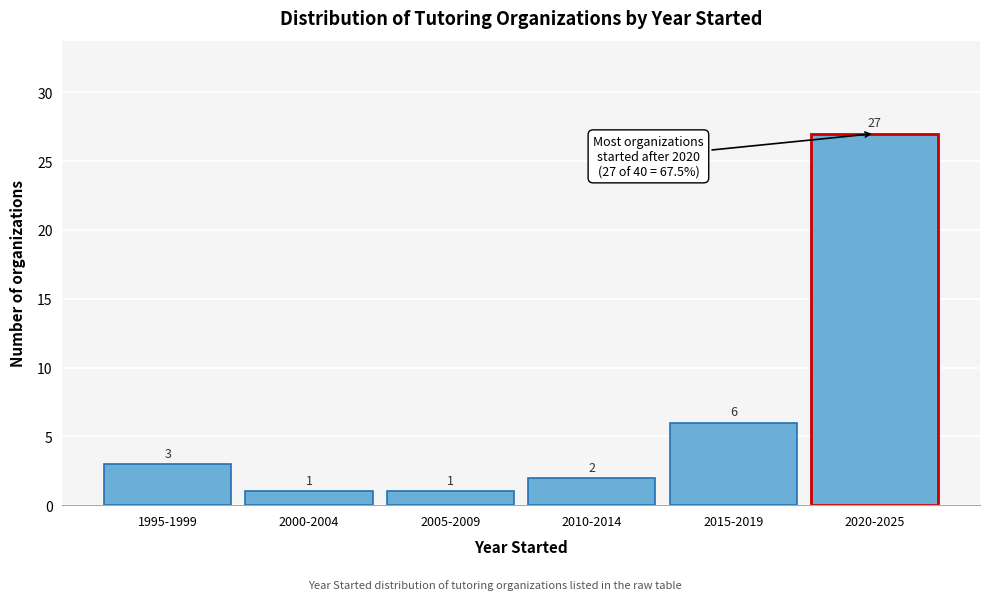

Reading left to right, list all the values displayed in this chart.

3	1	1	2	6	27